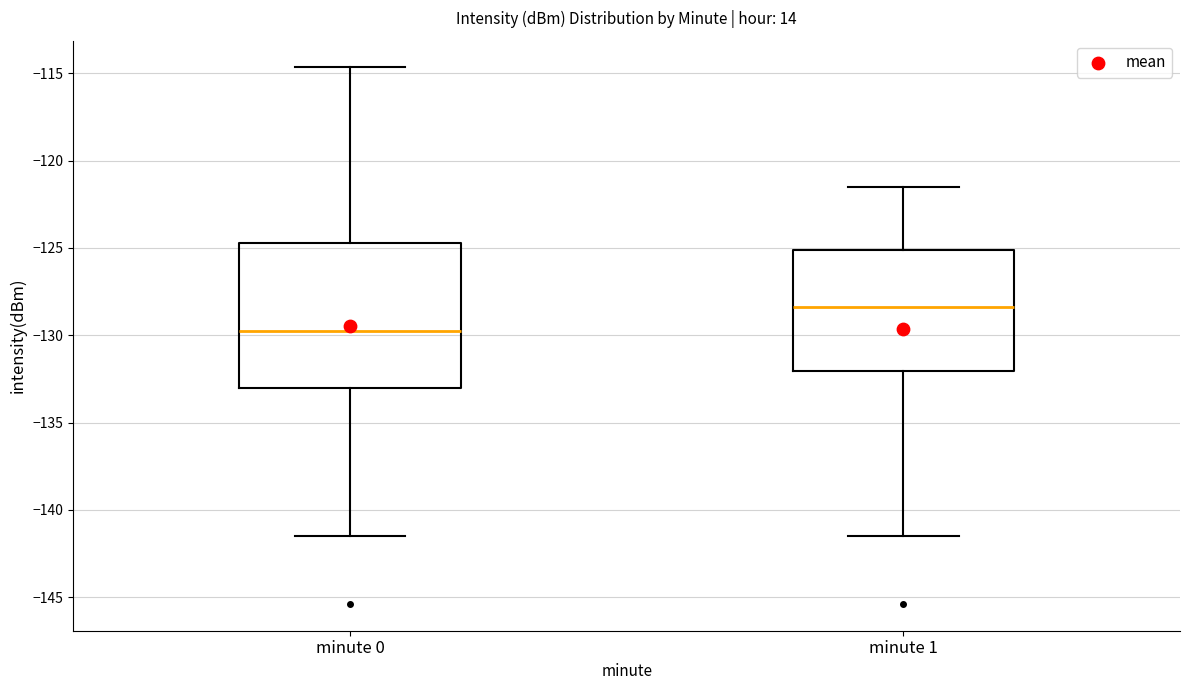

Reading left to right, transcribe this box plot: for each box, give where its median line is, the range the box spans, and where its two whiskers end, as read against the y-axis. The values are not printed on the chart, so give them approximately, as read against the axis.

minute 0: median -130.0, box -133.0 to -124.5, whiskers -141.5 to -114.5
minute 1: median -128.5, box -132.0 to -125.0, whiskers -141.5 to -121.5